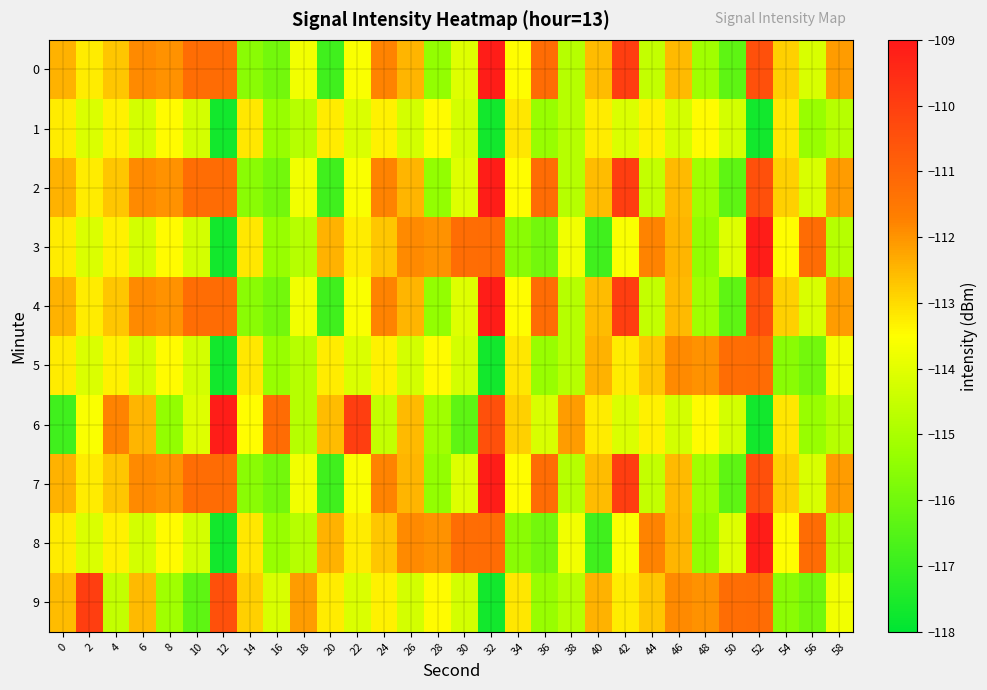

At which category does the chart reach its peak across all series?

32